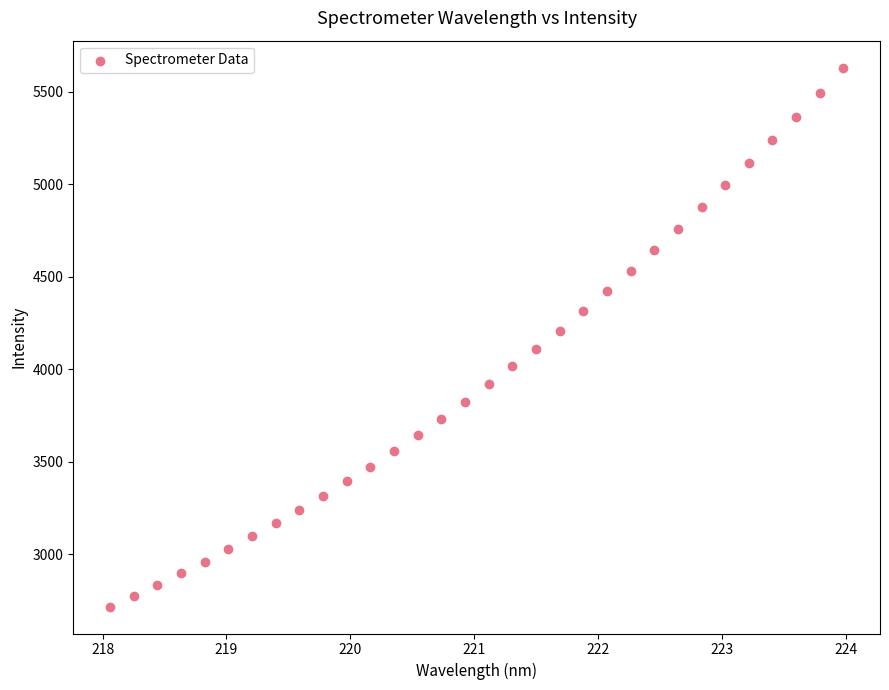

What is the range of X values (max minus min)?

5.9